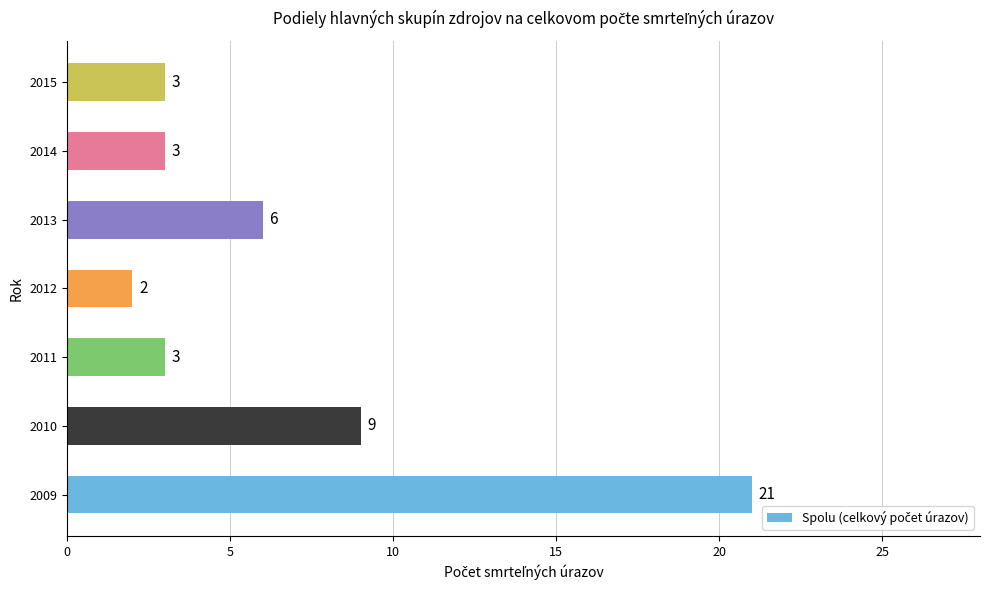

What is the difference between the maximum and minimum values?

19